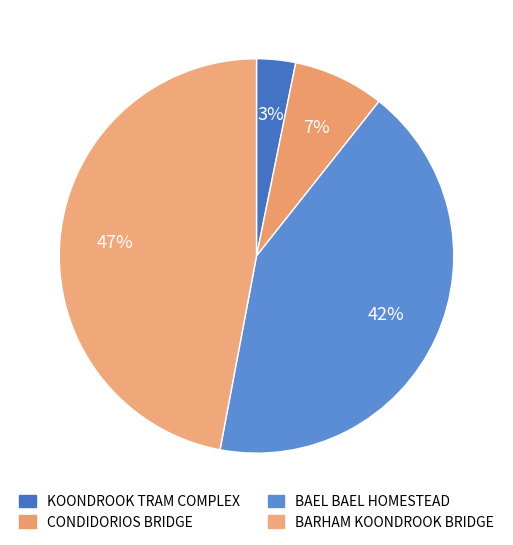

What portion of the pie excludes BAEL BAEL HOMESTEAD?

57.7%